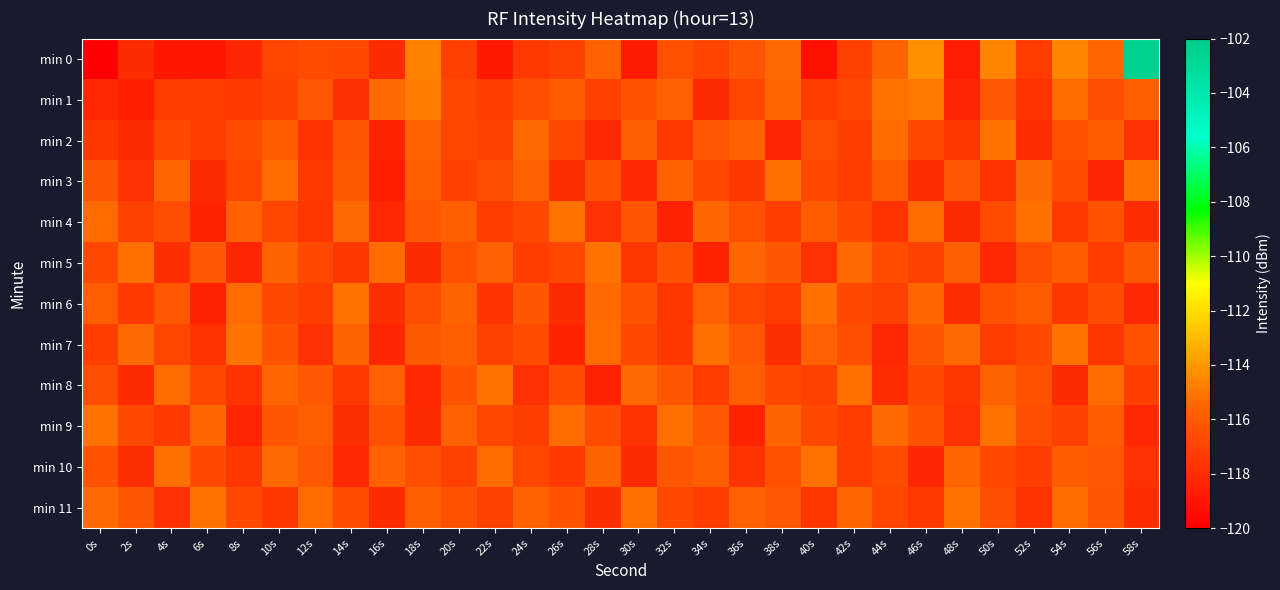

At which category is the sum across all series the highest?

58s